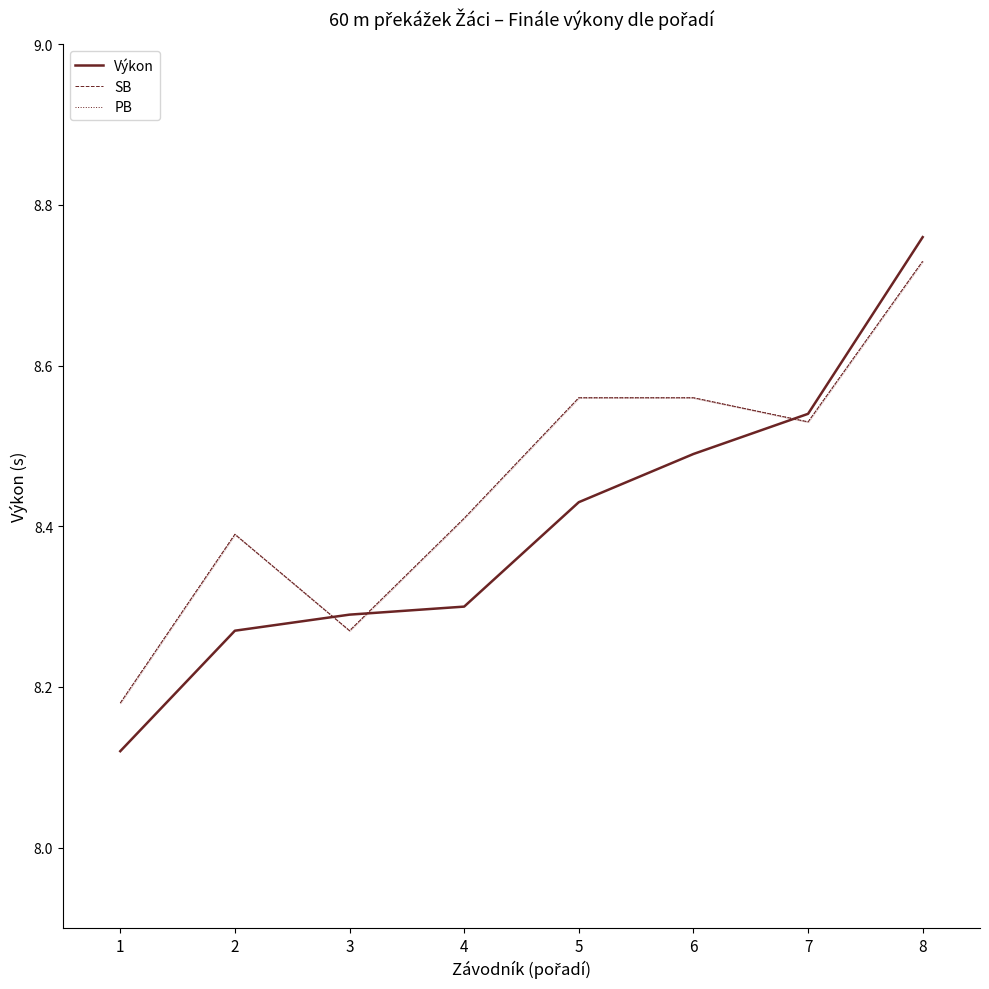

How many times do SB and Výkon cross each other?

3